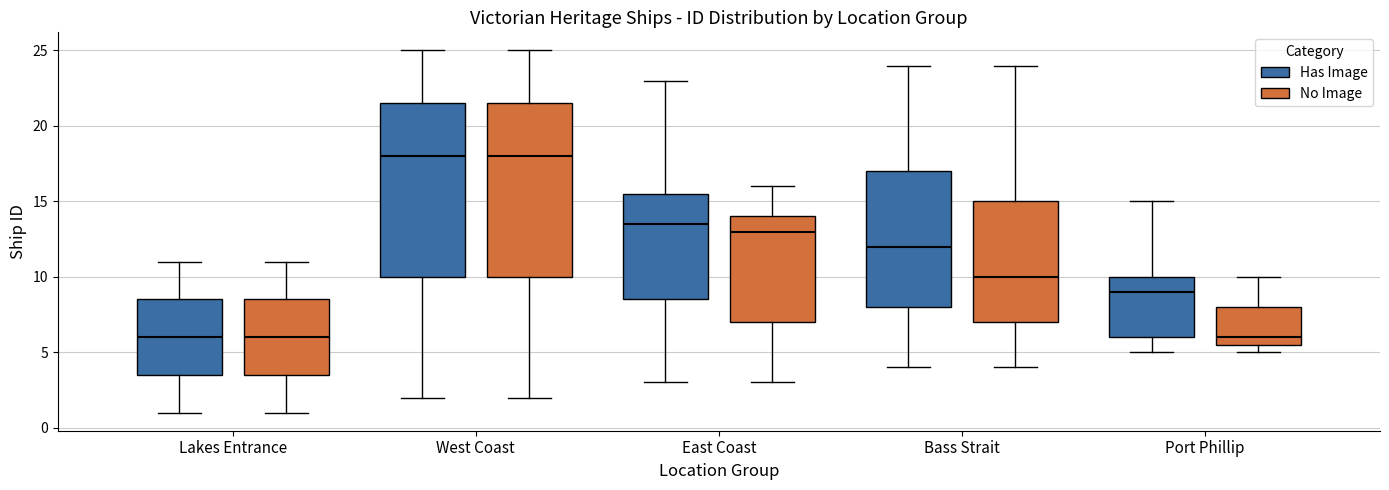

Reading left to right, transcribe this box plot: for each box, give where its median line is, the range the box spans, and where its two whiskers end, as read against the y-axis. The values are not printed on the chart, so give them approximately, as read against the axis.

Lakes Entrance (Has Image): median 6.0, box 3.5 to 8.5, whiskers 1.0 to 11.0
Lakes Entrance (No Image): median 6.0, box 3.5 to 8.5, whiskers 1.0 to 11.0
West Coast (Has Image): median 18.0, box 10.0 to 21.5, whiskers 2.0 to 25.0
West Coast (No Image): median 18.0, box 10.0 to 21.5, whiskers 2.0 to 25.0
East Coast (Has Image): median 13.5, box 8.5 to 15.5, whiskers 3.0 to 23.0
East Coast (No Image): median 13.0, box 7.0 to 14.0, whiskers 3.0 to 16.0
Bass Strait (Has Image): median 12.0, box 8.0 to 17.0, whiskers 4.0 to 24.0
Bass Strait (No Image): median 10.0, box 7.0 to 15.0, whiskers 4.0 to 24.0
Port Phillip (Has Image): median 9.0, box 6.0 to 10.0, whiskers 5.0 to 15.0
Port Phillip (No Image): median 6.0, box 5.5 to 8.0, whiskers 5.0 to 10.0